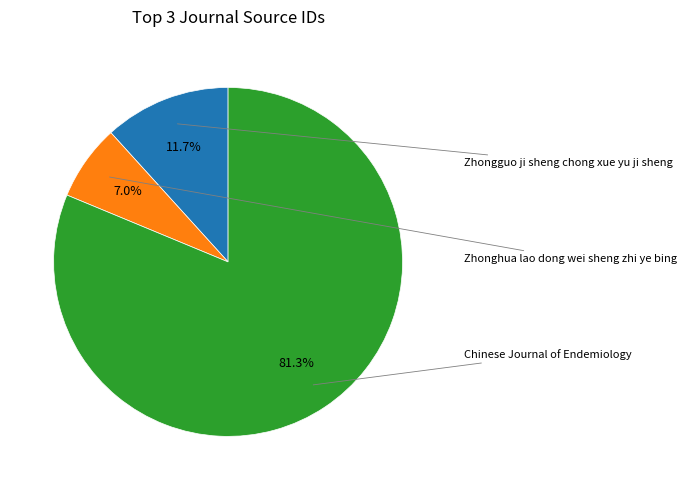

Does any single category account for the majority?

Yes